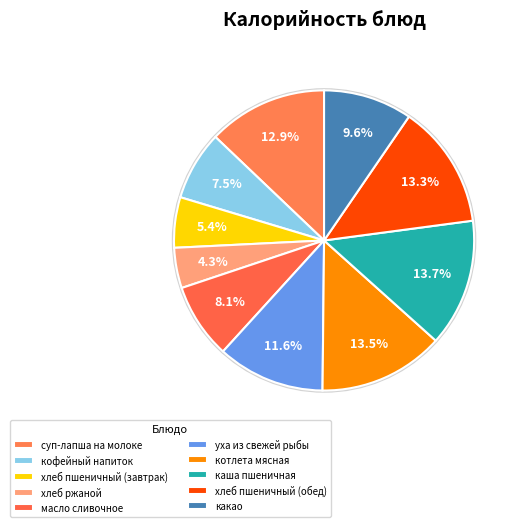

Approximately how many times larger is the value at уха из свежей рыбы compared to масло сливочное?

1.4